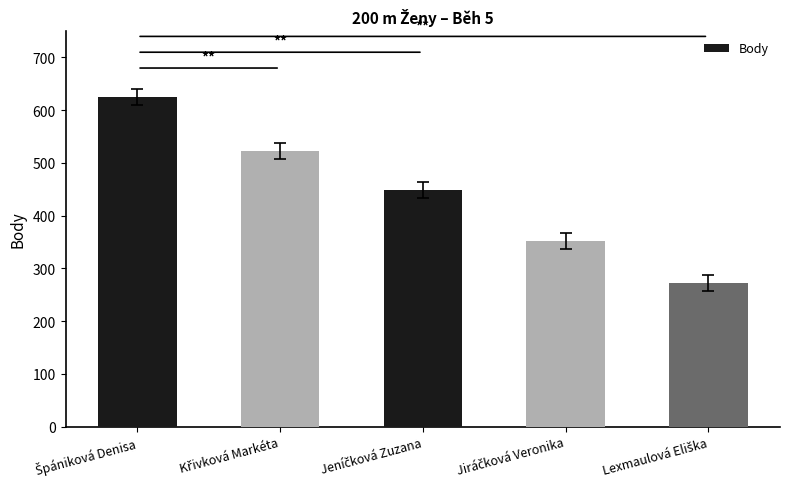

What is the greatest value displayed?

625